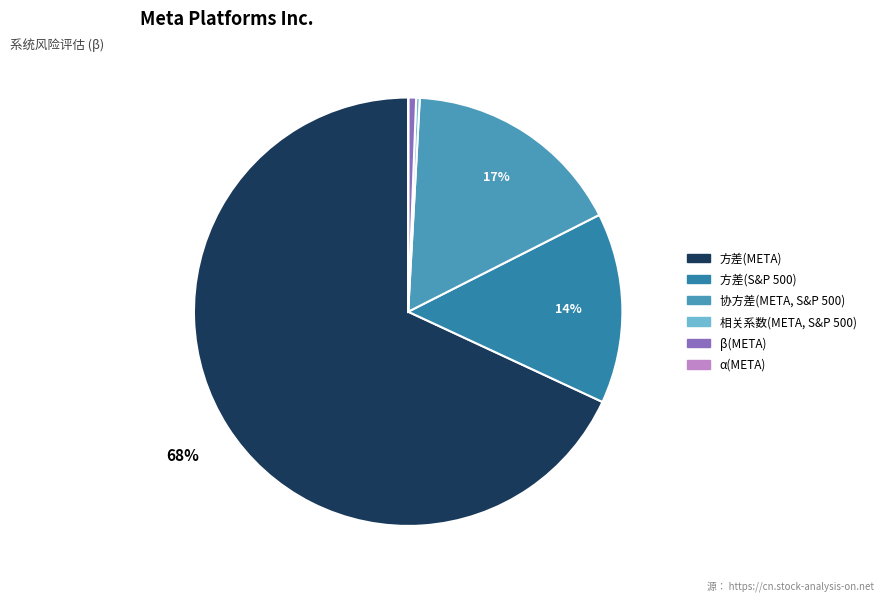

Combined, what portion of the pie is β(META) and α(META)?

0.6%